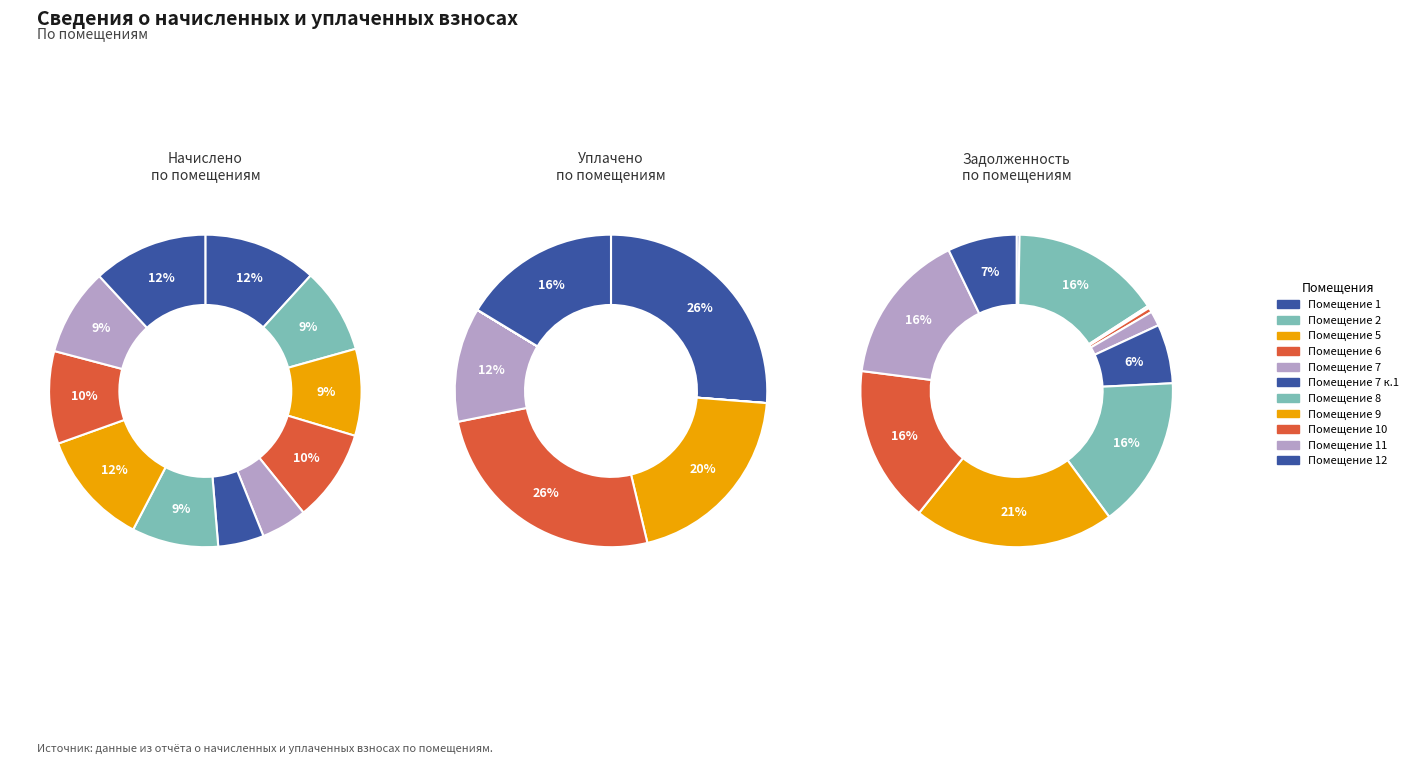

Does any single category account for the majority?

No